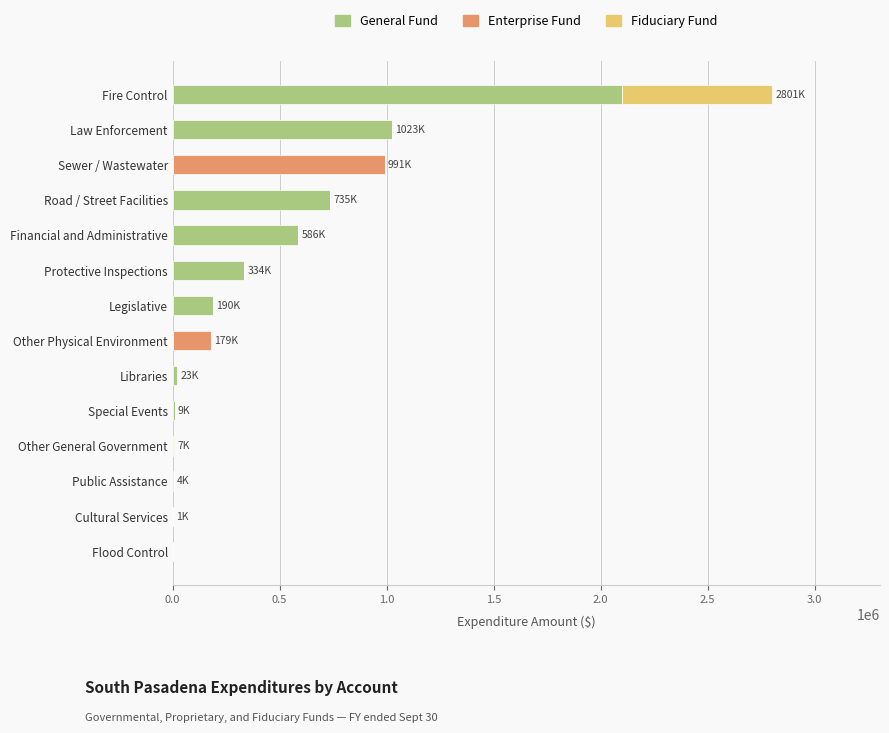

What is the highest value of the General Fund series?

2101557